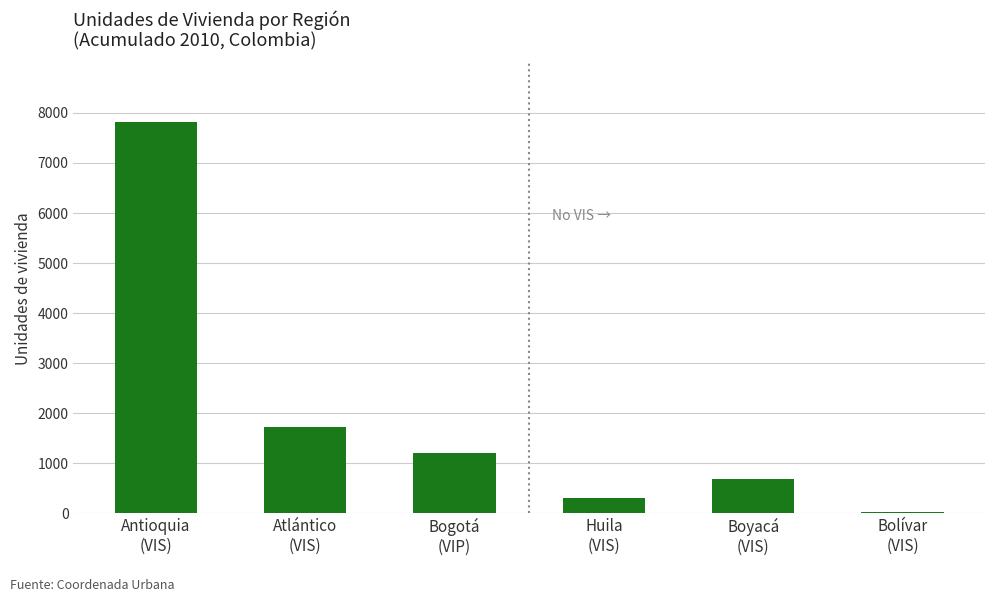

Between Huila
(VIS) and Boyacá
(VIS), which is larger?

Boyacá
(VIS)